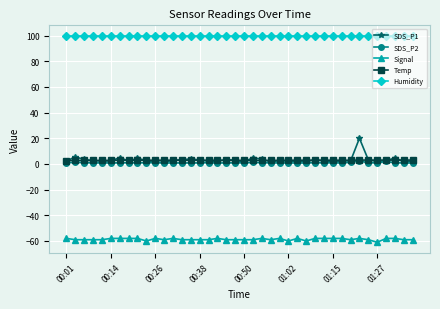

What is the sum of all Signal values?

-2347.0